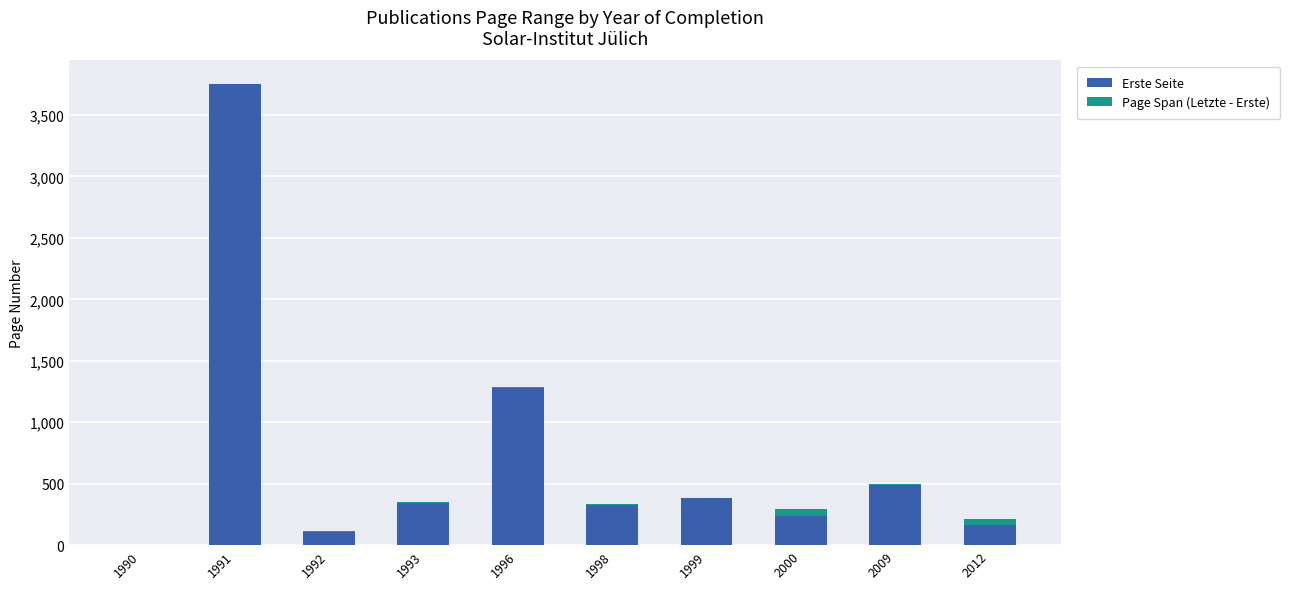

Where is Erste Seite nearest to the value 1875?

1996